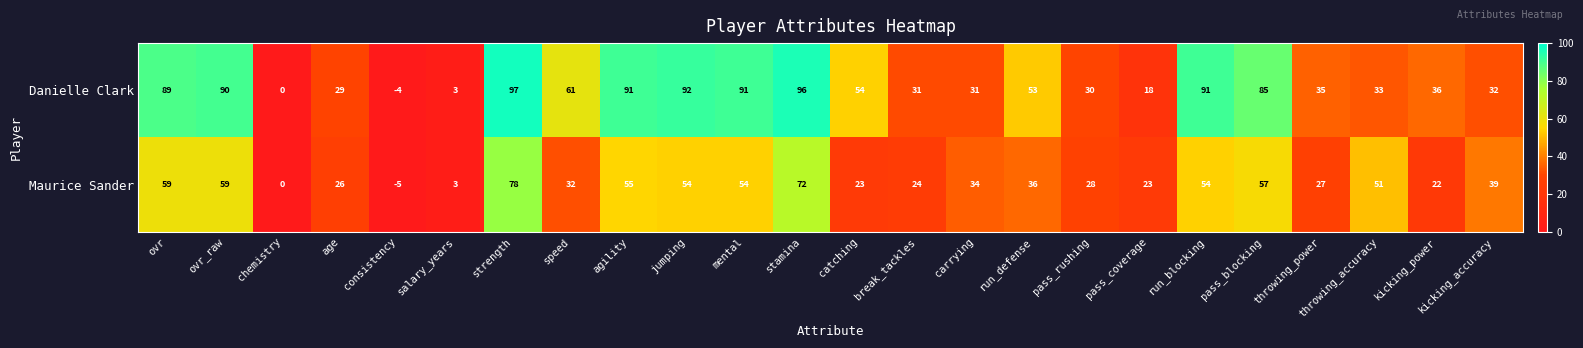

What is the smallest value displayed?

-5